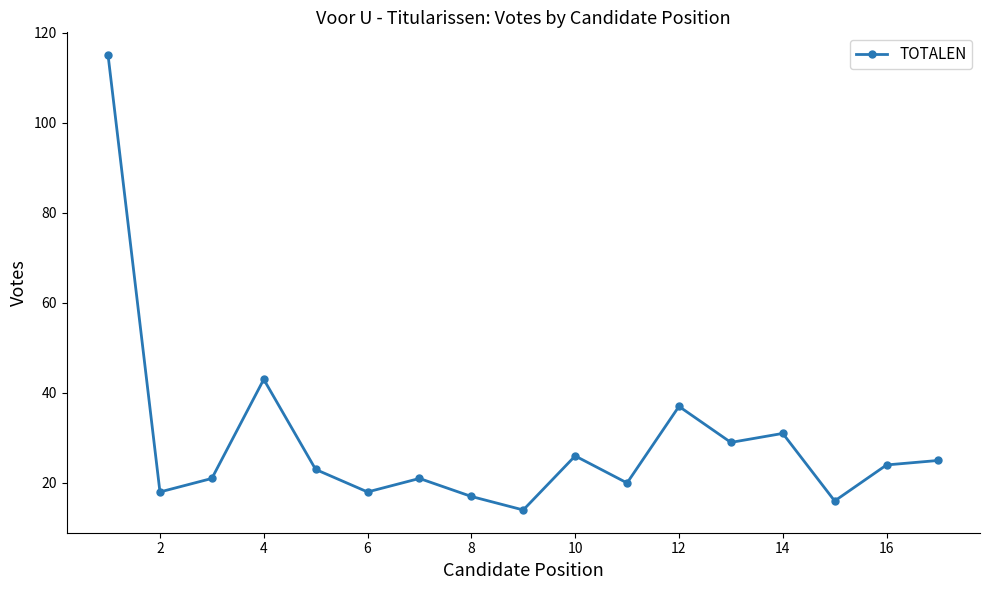

What is the difference between the maximum and second lowest values?

99